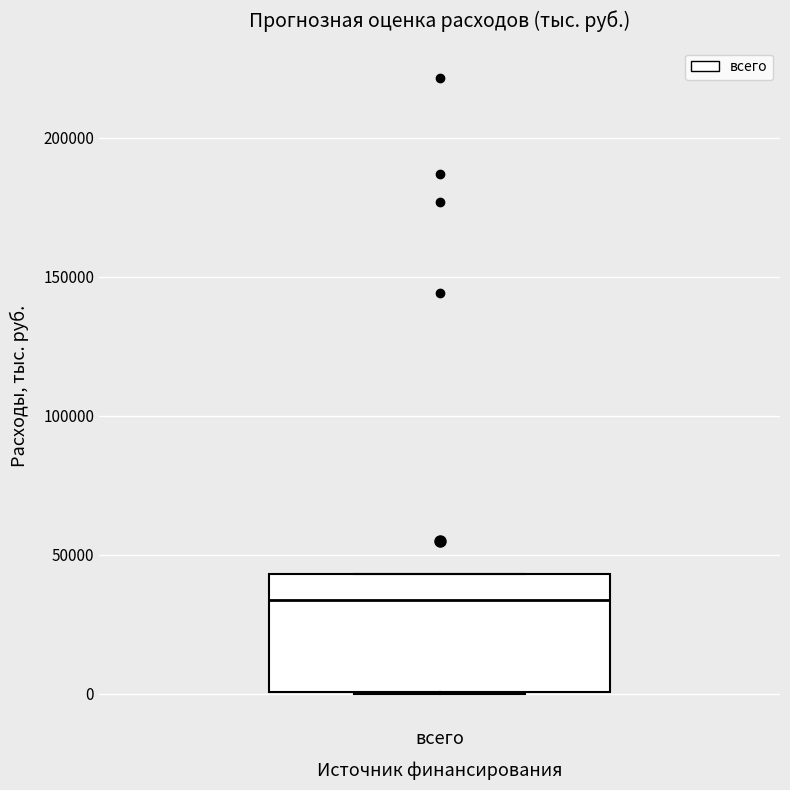

Where is the upper edge of the box for всего on the y-axis? The values are not printed on the chart, so give them approximately, as read against the axis.

45000